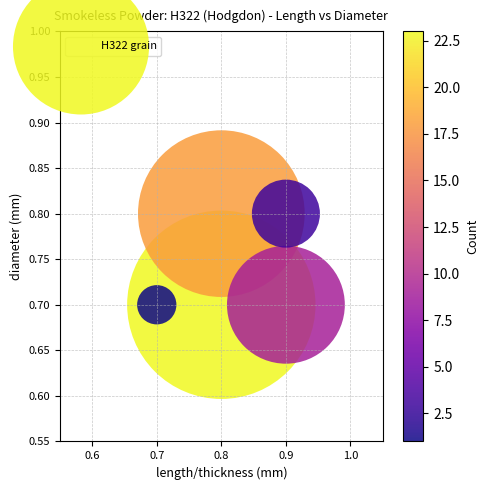

What is the average Y value?

0.7